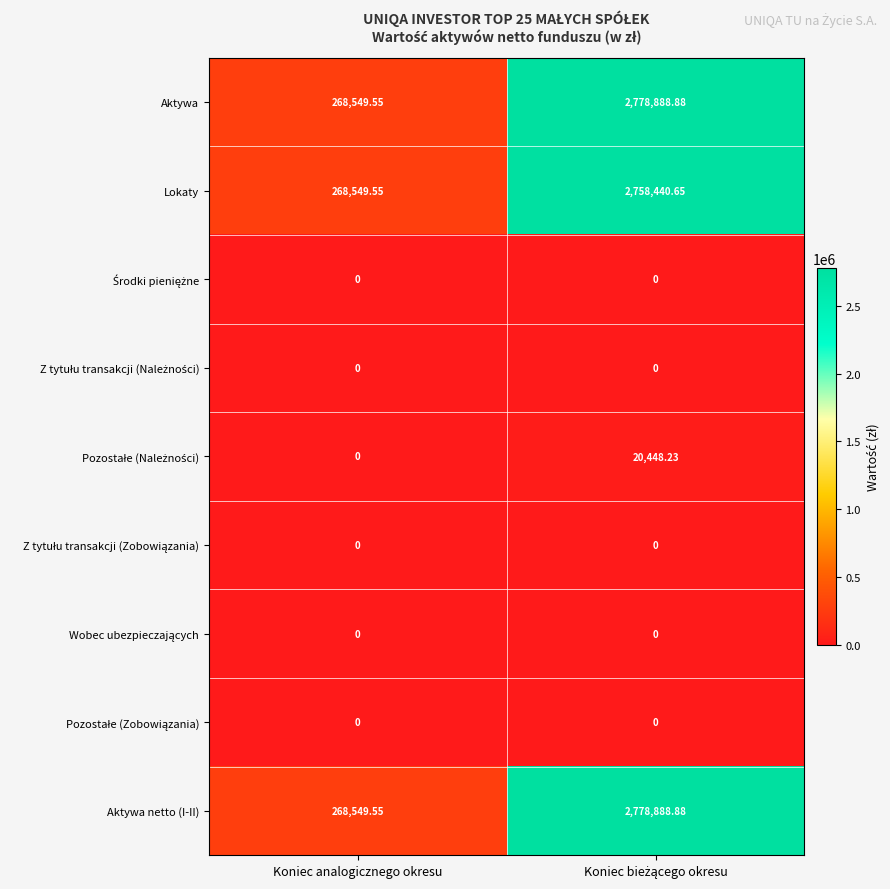

Count the number of data series in this chart.

9